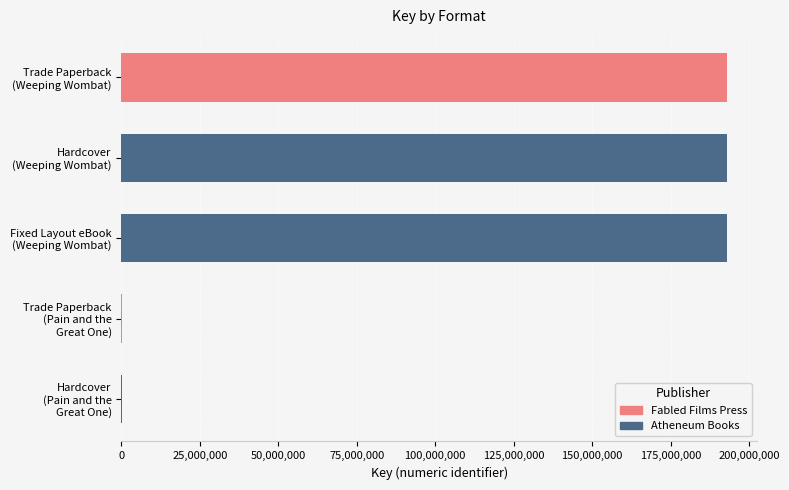

What is the greatest value displayed?

192946964